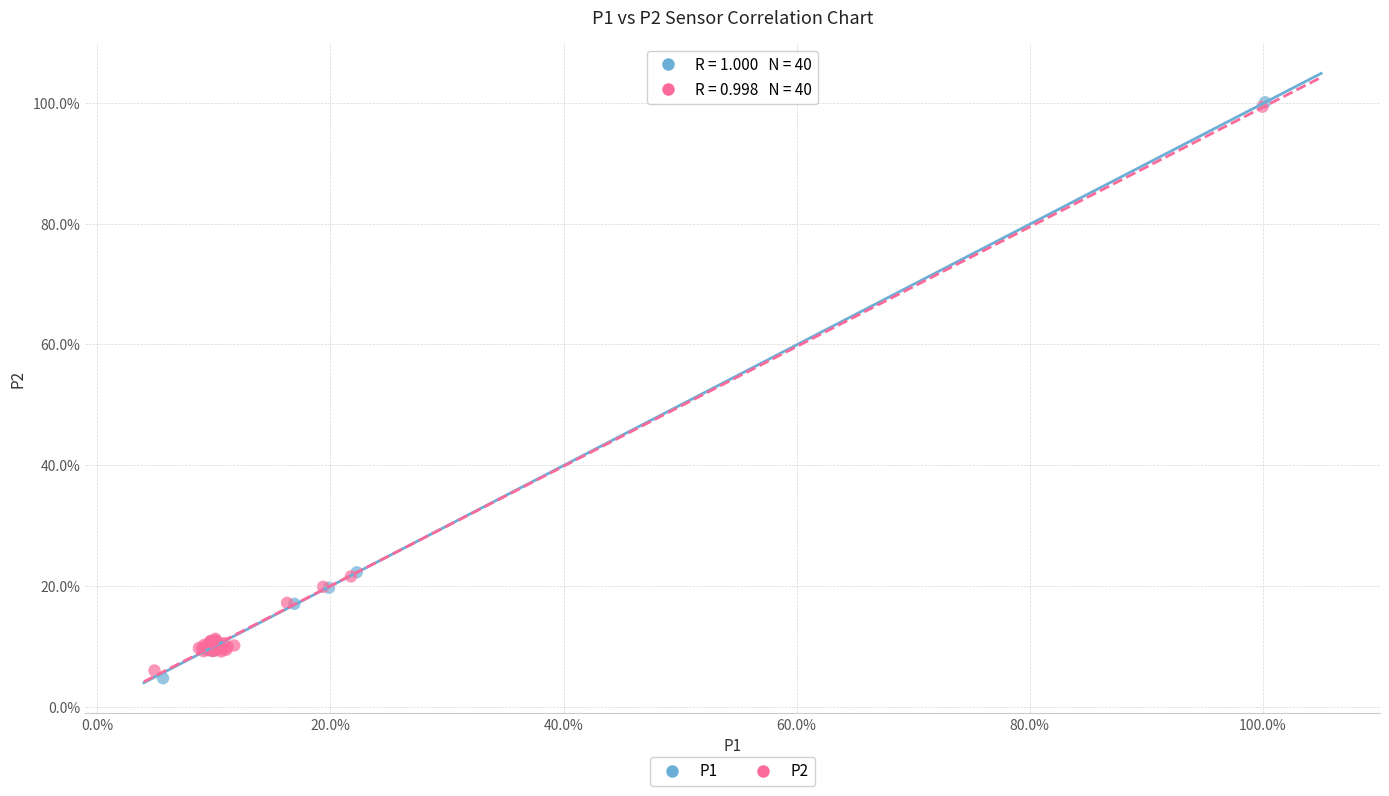

What are all the series names shown in the legend?

P1, P2